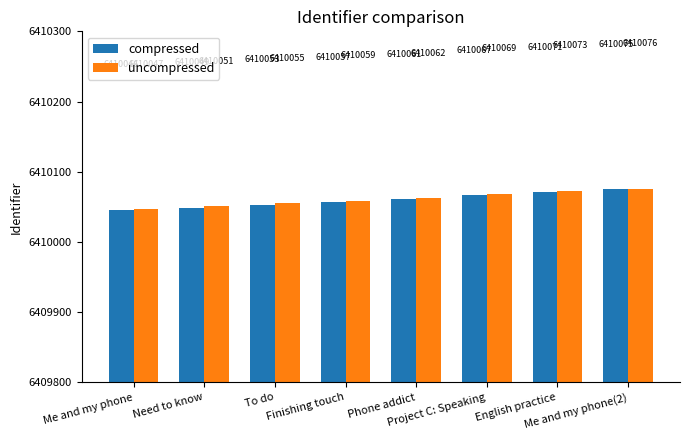

What position from the left is Me and my phone?

1